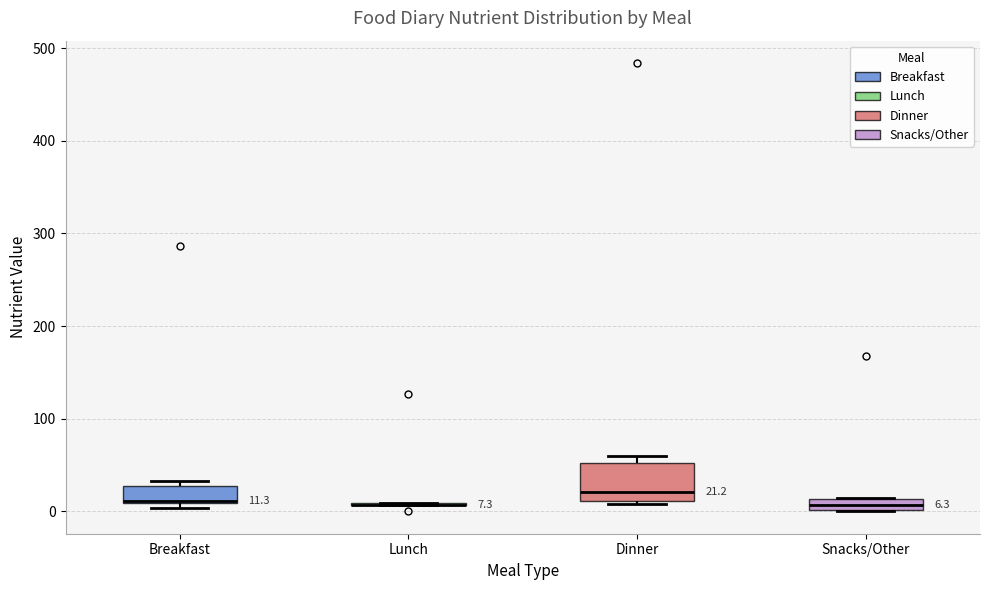

Comparing the boxes themselves (not the whiskers), which one is the tallest?

Dinner